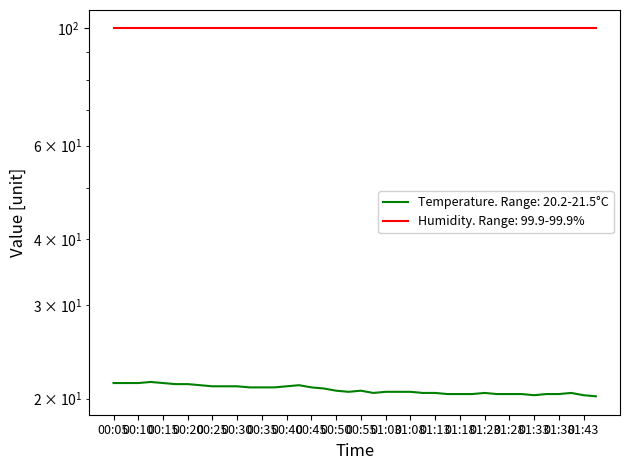

What is the sum of the values at 00:30 and 01:05?

41.7